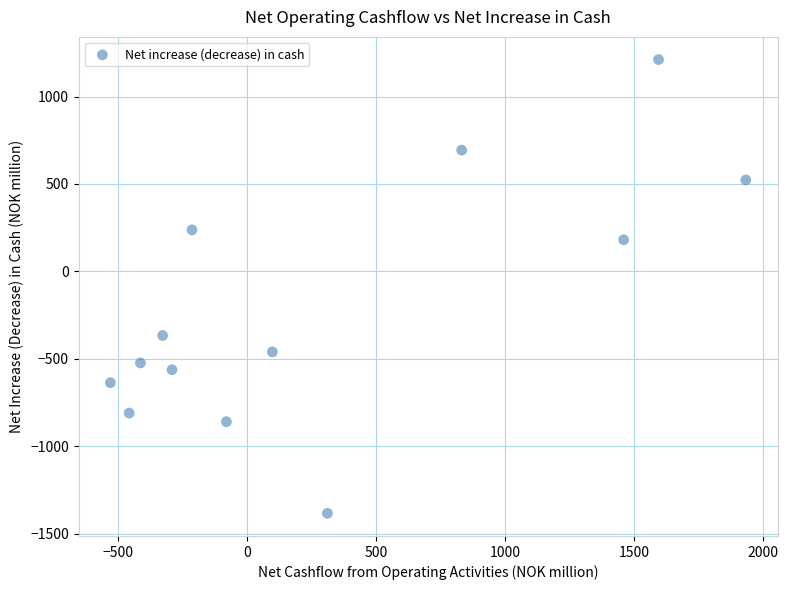

What is the range of X values (max minus min)?

2464.0